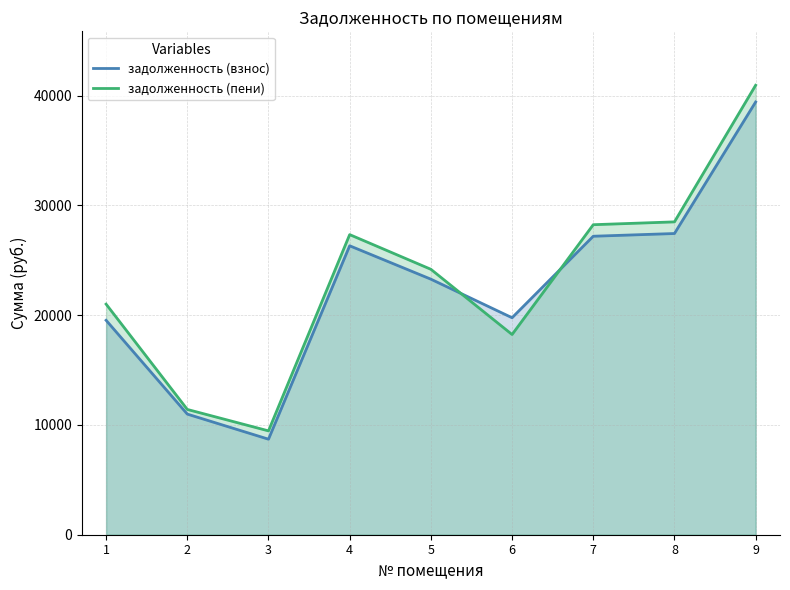

Which series has the widest spread of values?

задолженность (пени)